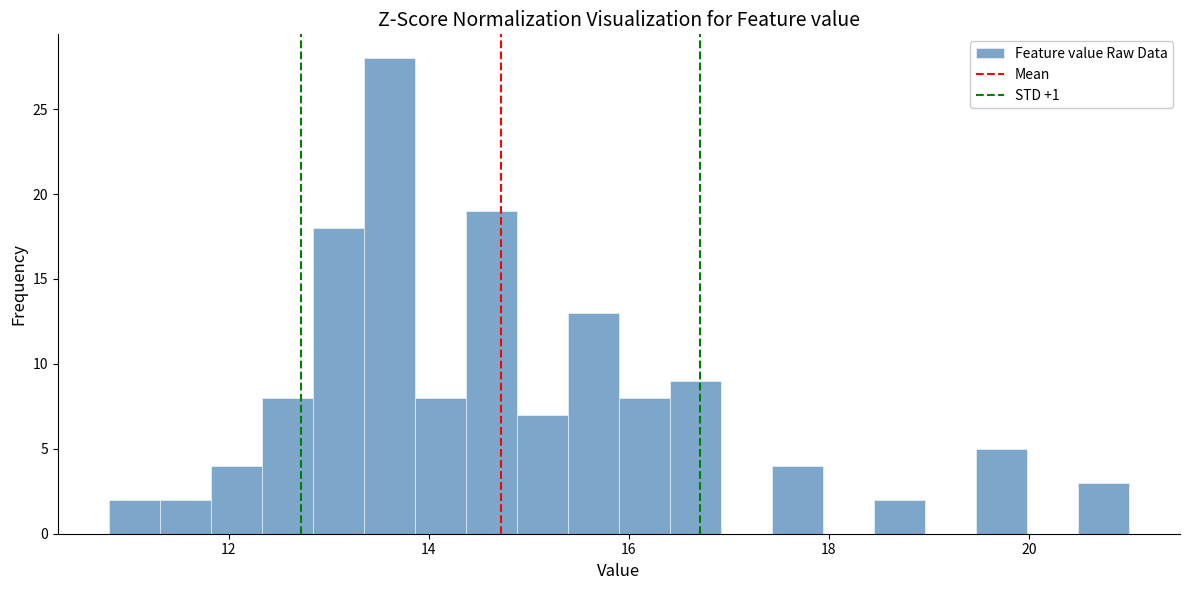

Read against the x-axis, roughly where is the centre of the tallest bar?

13.6